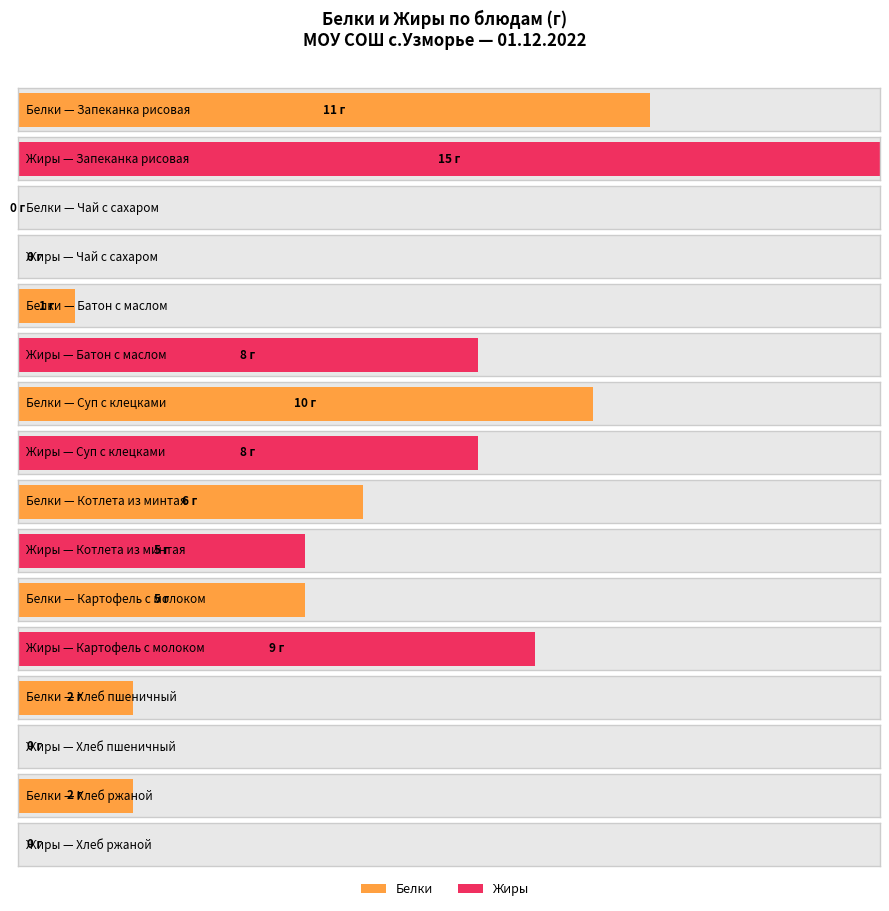

What value does the Жиры series have at Батон с маслом, to the nearest 10?

10